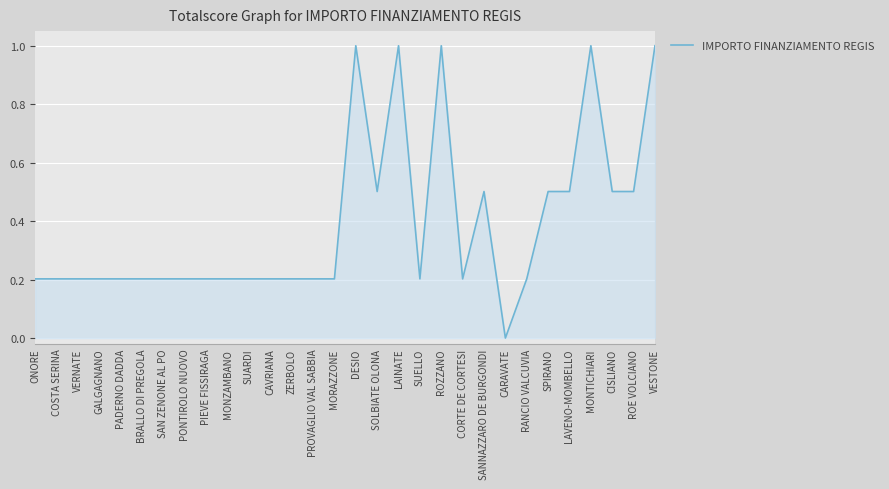

What is the change in value from SAN ZENONE AL PO to DESIO?

+0.8